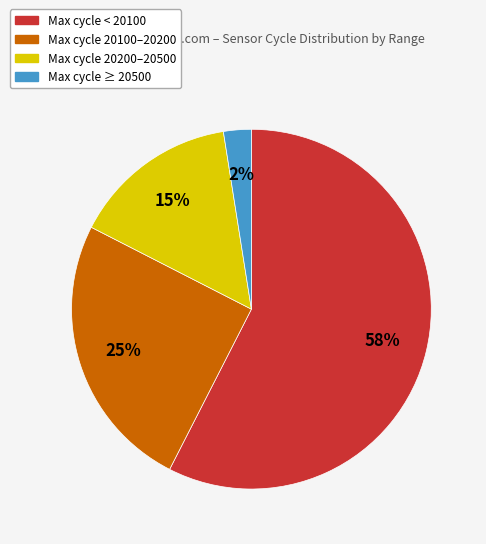

Is there a majority slice in this chart?

Yes